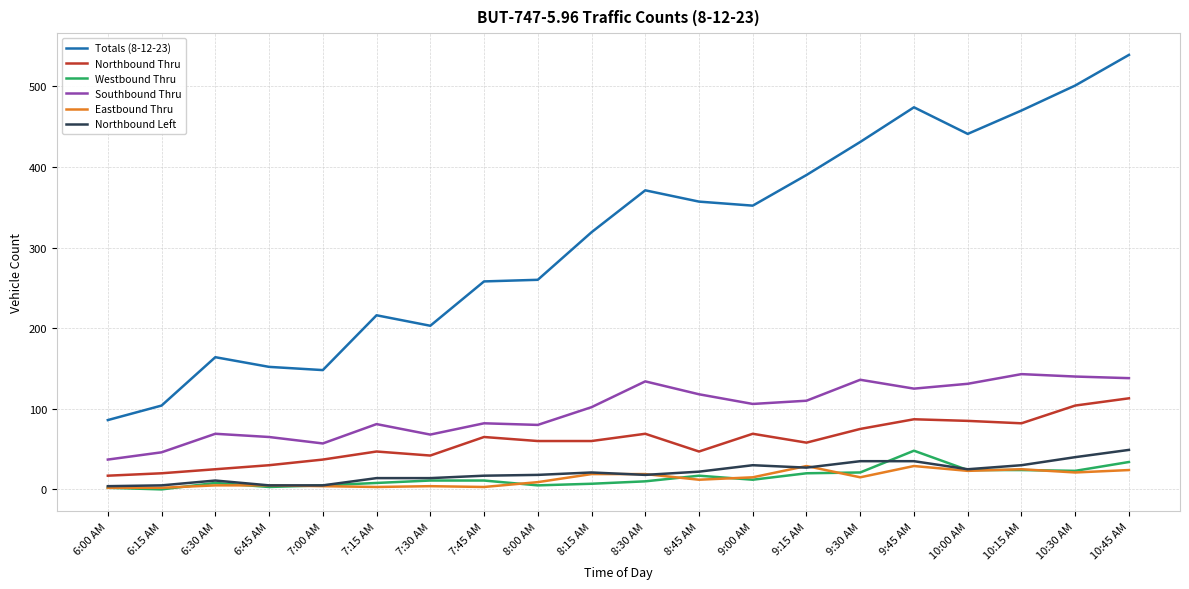

At which label does Northbound Thru reach its peak?

10:45 AM